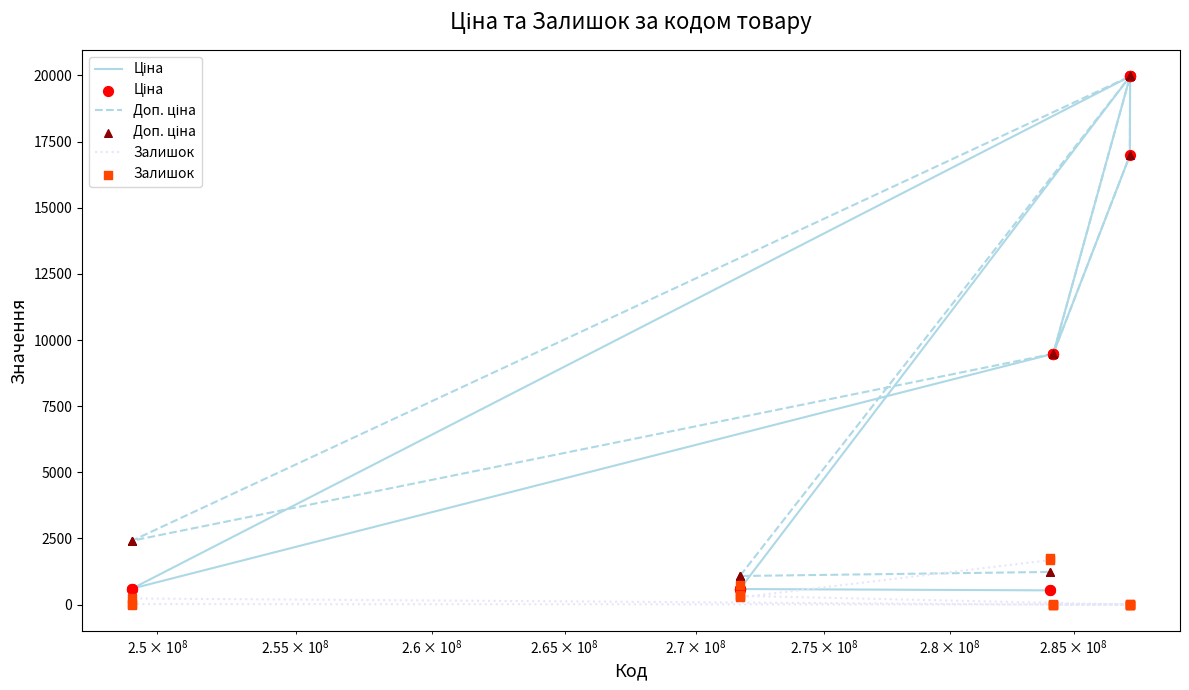

Is the value of Ціна at $\mathdefault{10^{9}}$ greater than the value of Доп. ціна at 17?

No